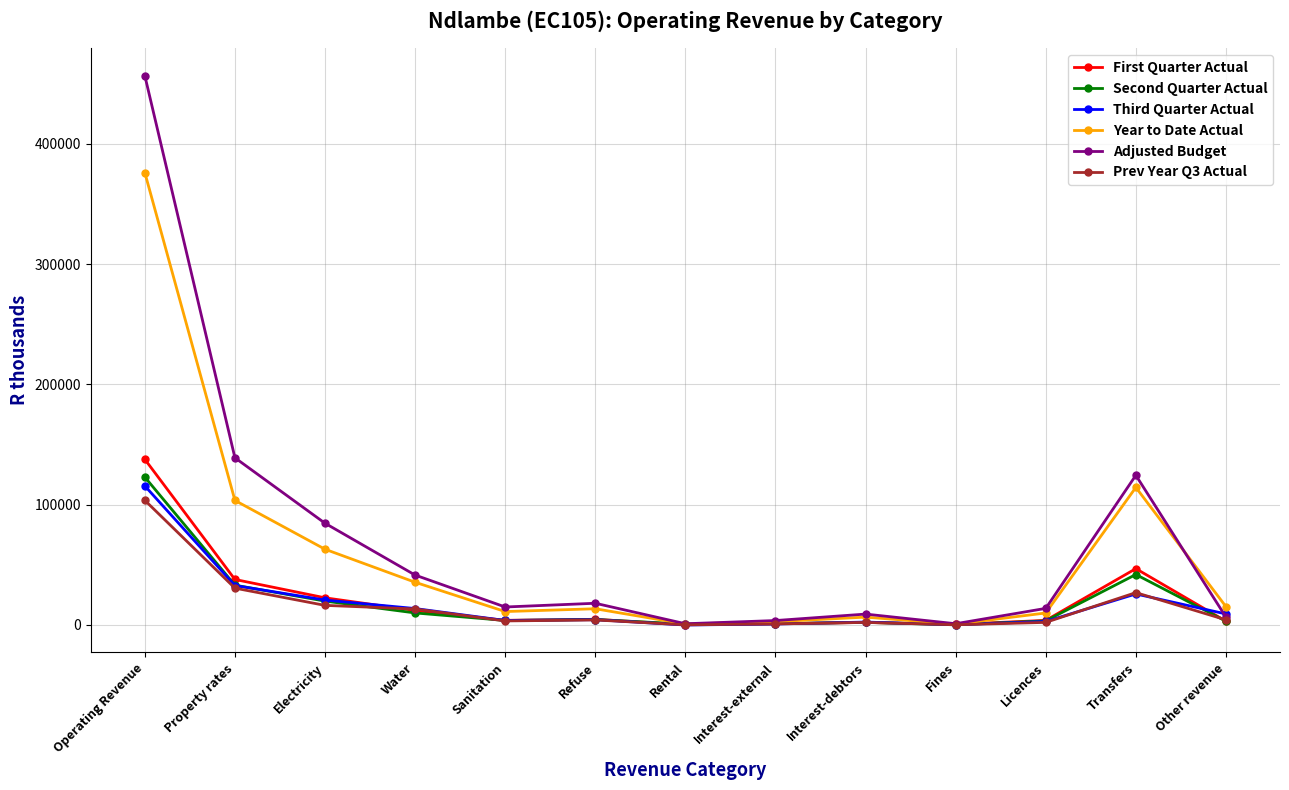

Which category has the highest value in the First Quarter Actual series?

Operating Revenue